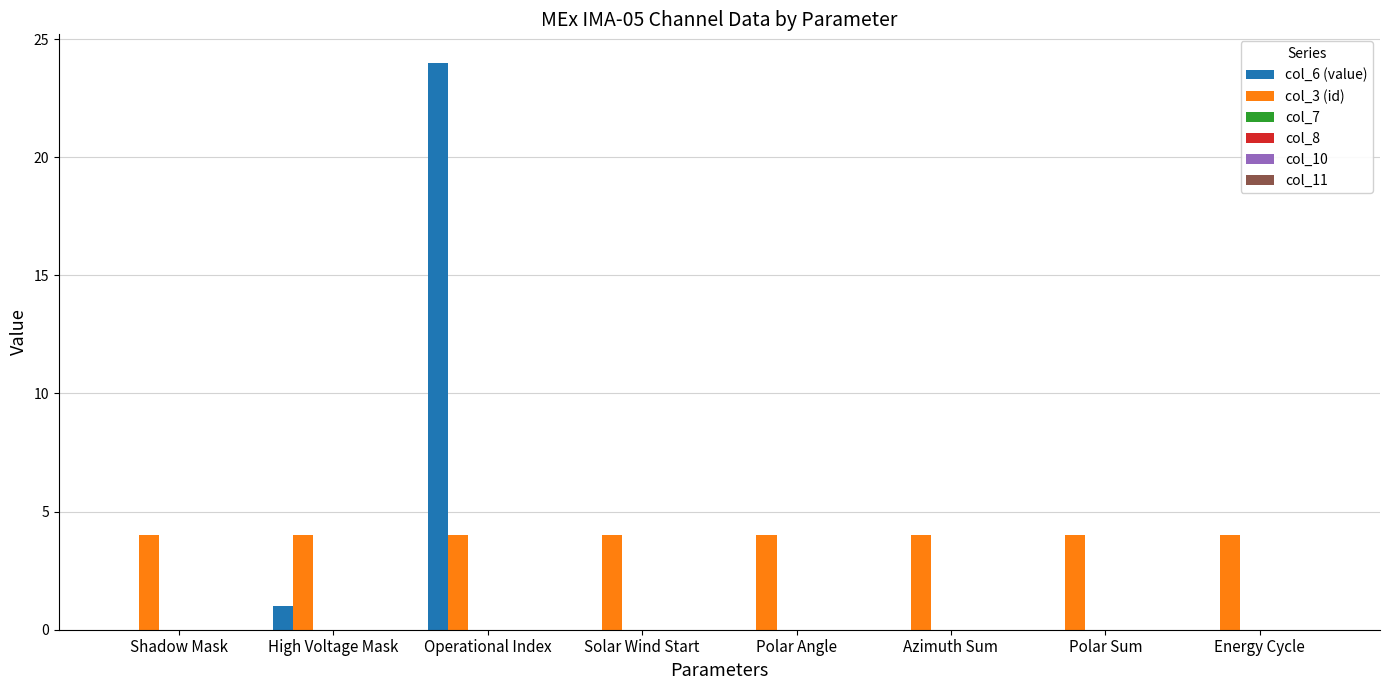

What is the sum of all col_6 (value) values?

25